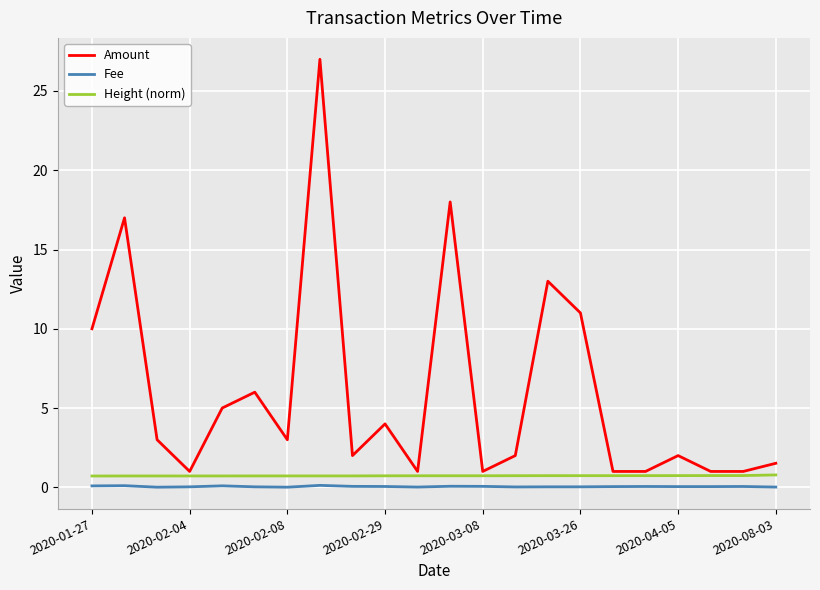

True or false: Fee and Amount intersect in this chart.

False